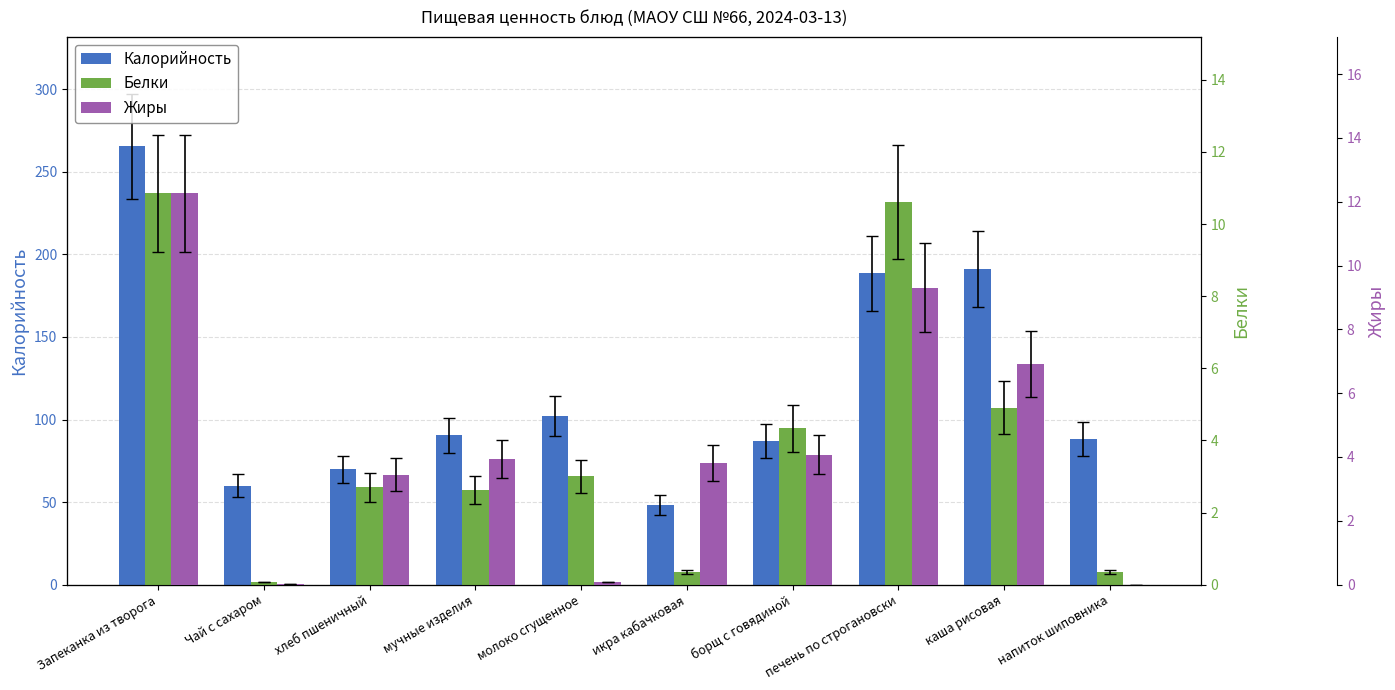

Which series changed the most between Чай с сахаром and борщ с говядиной?

Калорийность